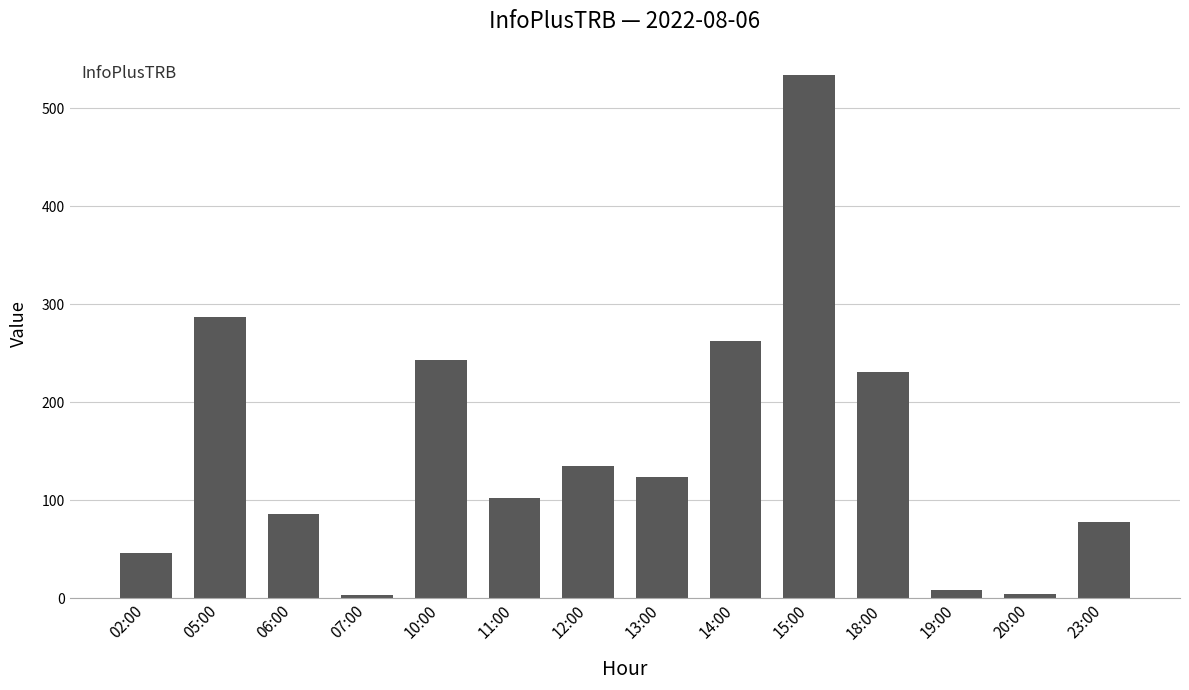

What is the change in value from 06:00 to 18:00?

+145